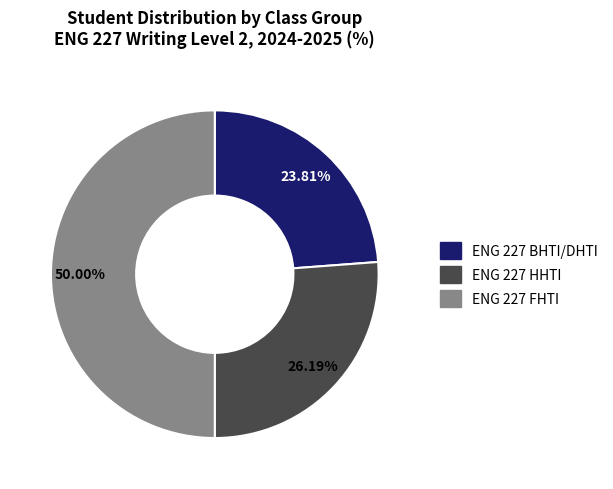

Is it true that ENG 227 BHTI/DHTI is 24% of the pie?

True